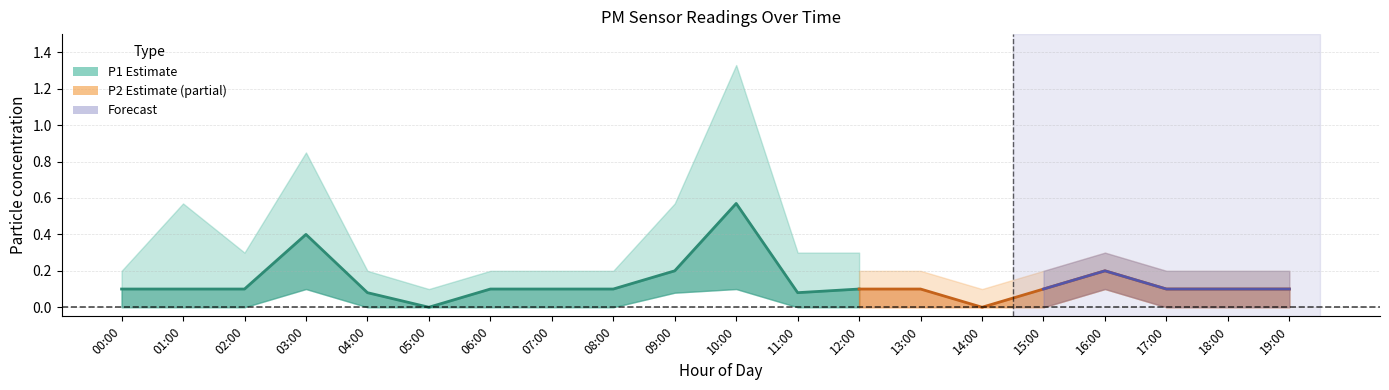

Between 02:00 and 13:00, which series saw the biggest shift?

P1